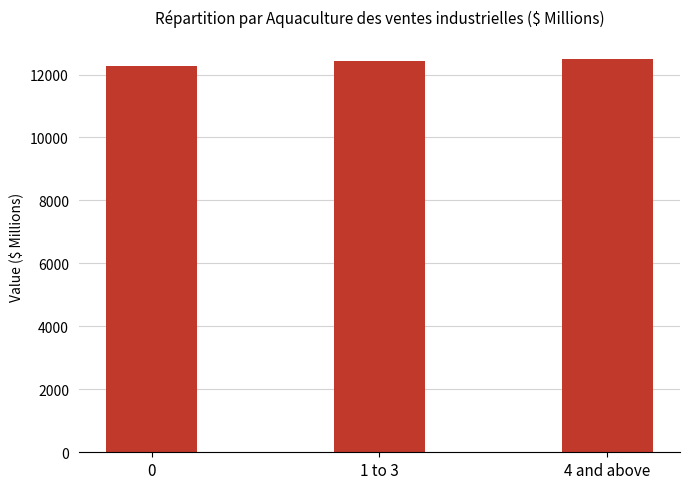

Is it true that the value at 1 to 3 is 19883.1?

False